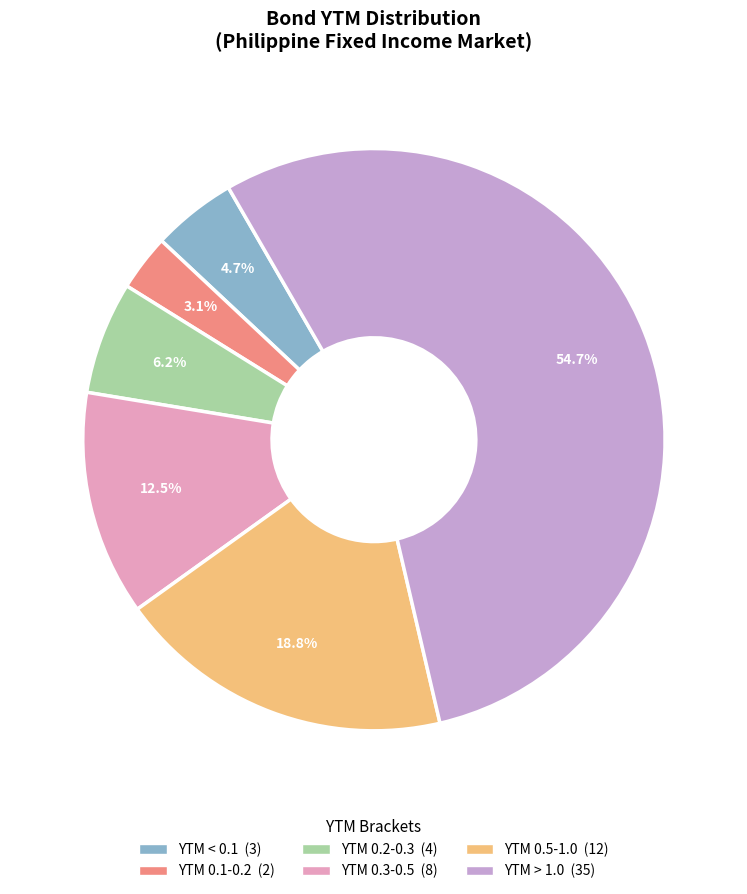

To the nearest percent, what is the average slice percentage?

17%